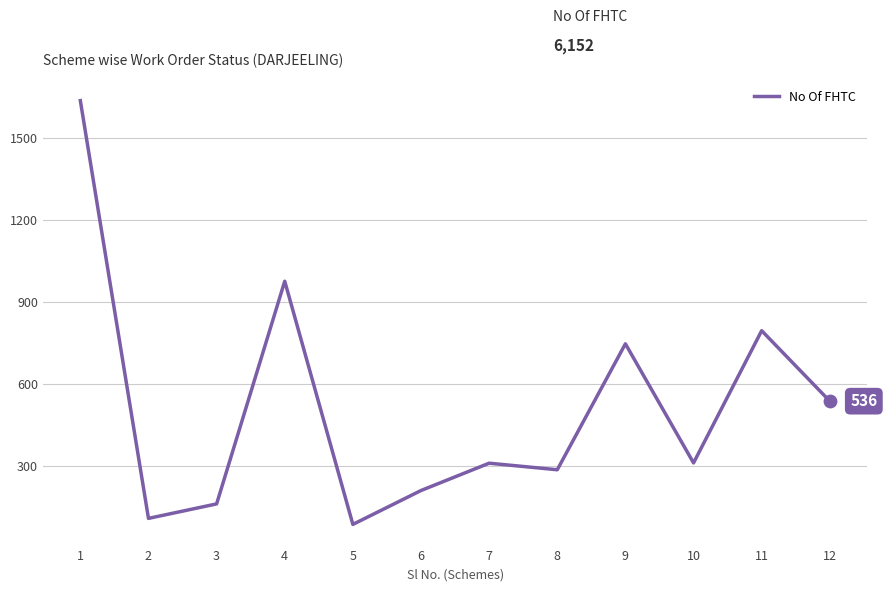

Between 2 and 7, which is larger?

7